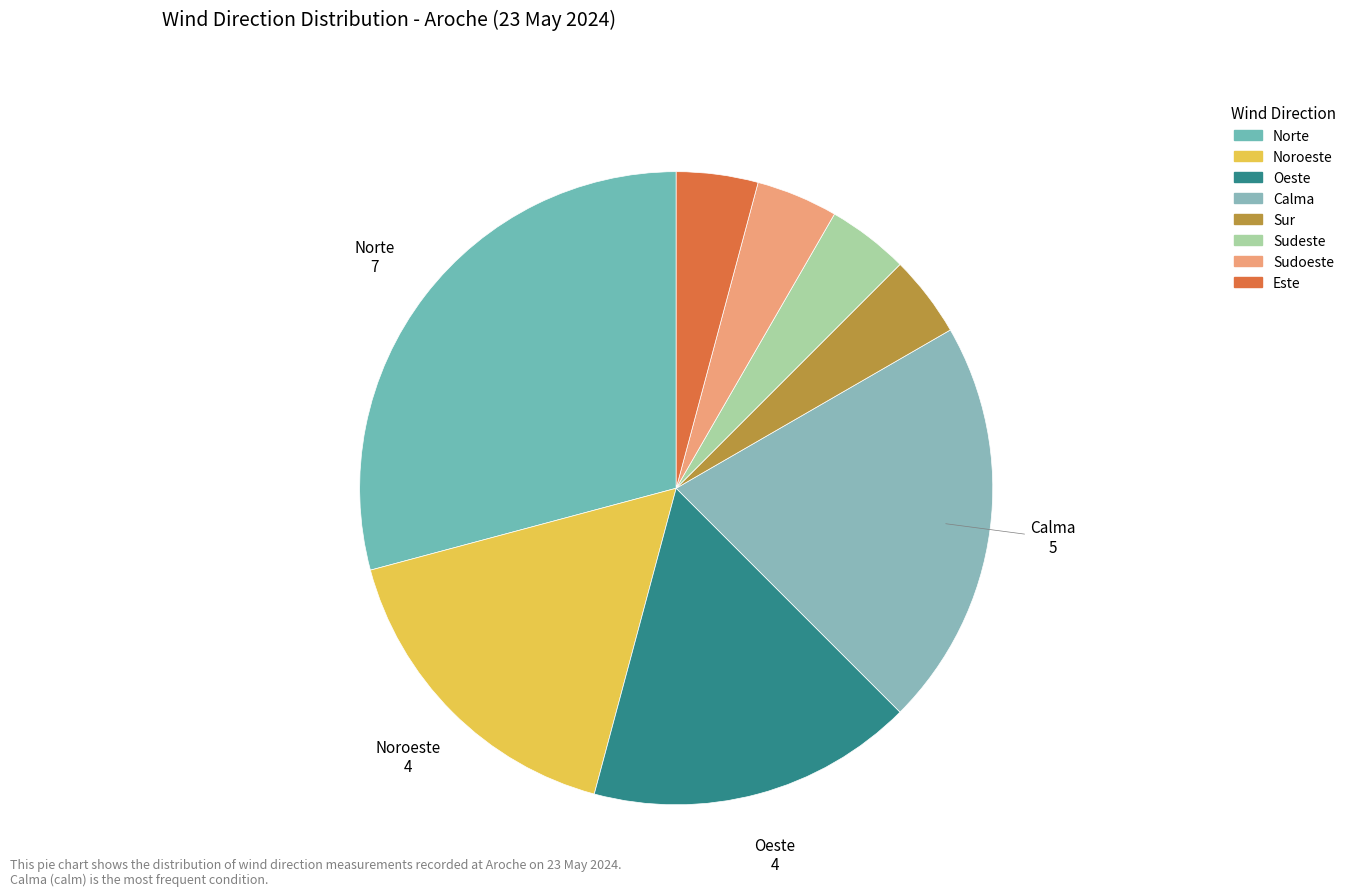

The Sudeste slice represents 4% of the pie. True or false?

True